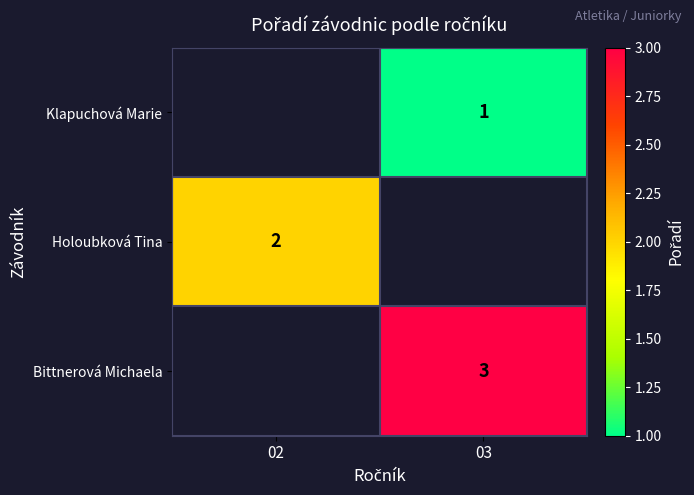

True or false: Klapuchová Marie has a value of 1 at 03.

True